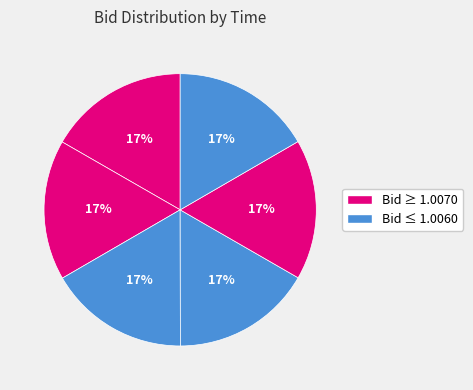

Count the number of slices in the pie.

6